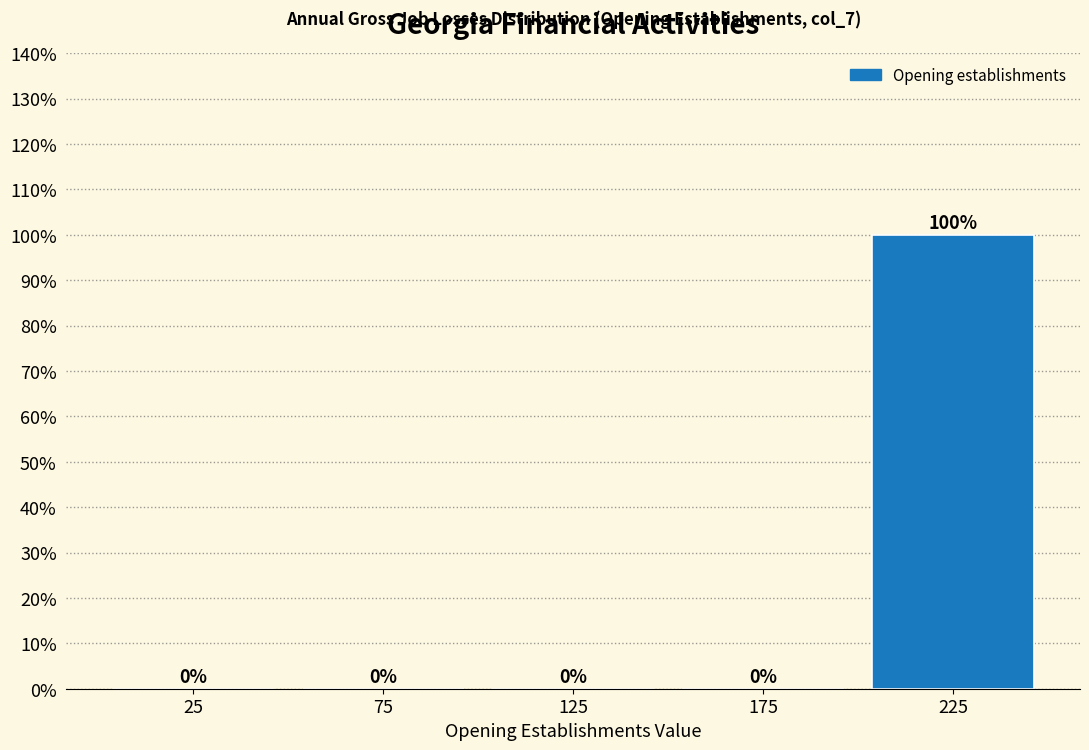

Reading left to right, transcribe this chart: for each bar, give the range it covers on the x-axis and its height.

0 to 50: 0
50 to 100: 0
100 to 150: 0
150 to 200: 0
200 to 250: 100